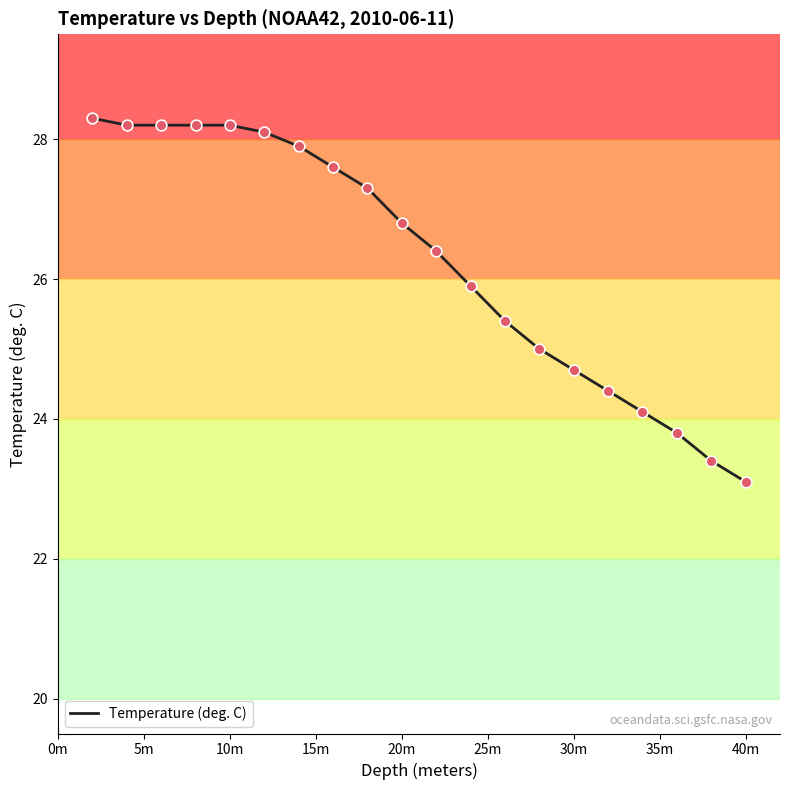

What is the maximum value shown in the chart?

28.3